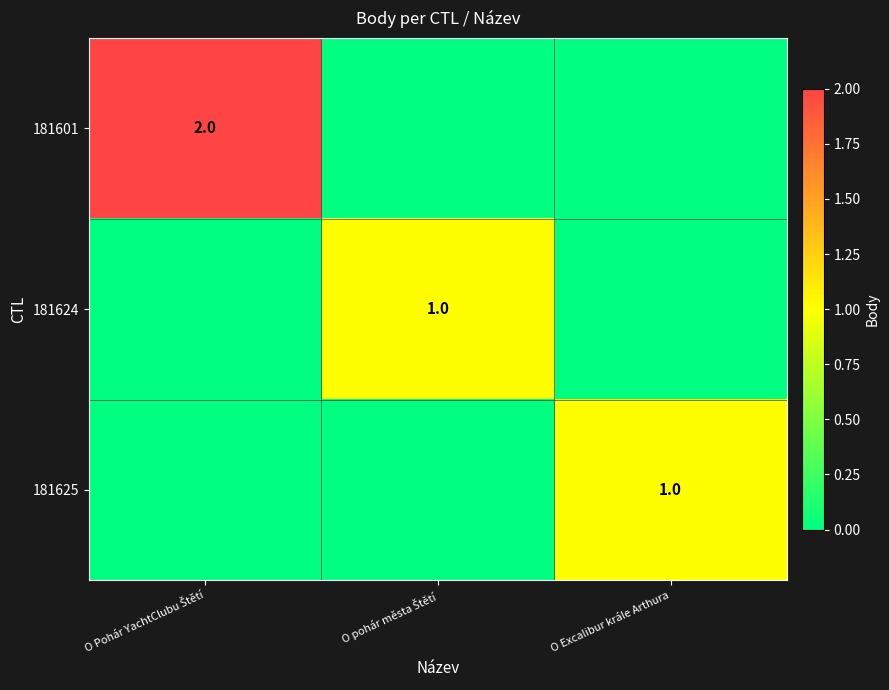

Is it true that 181624 equals 1 at O pohár města Štětí?

True